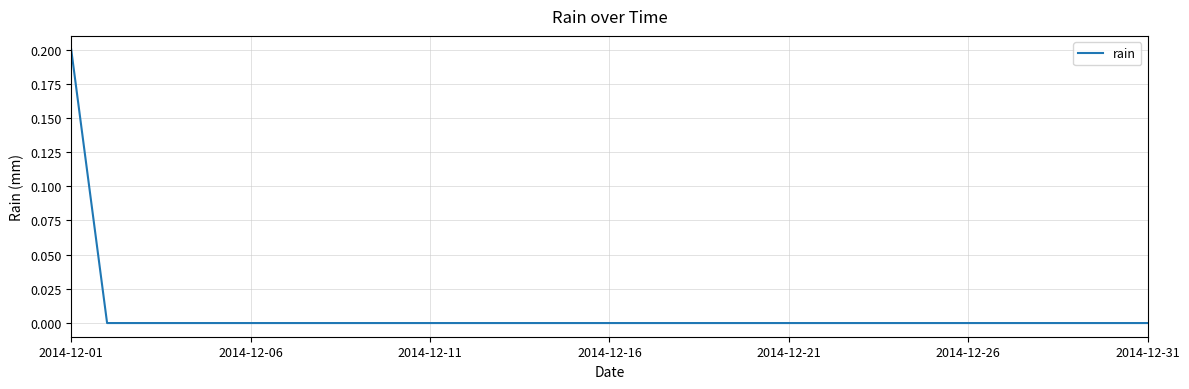

Does the chart have visible grid lines?

Yes